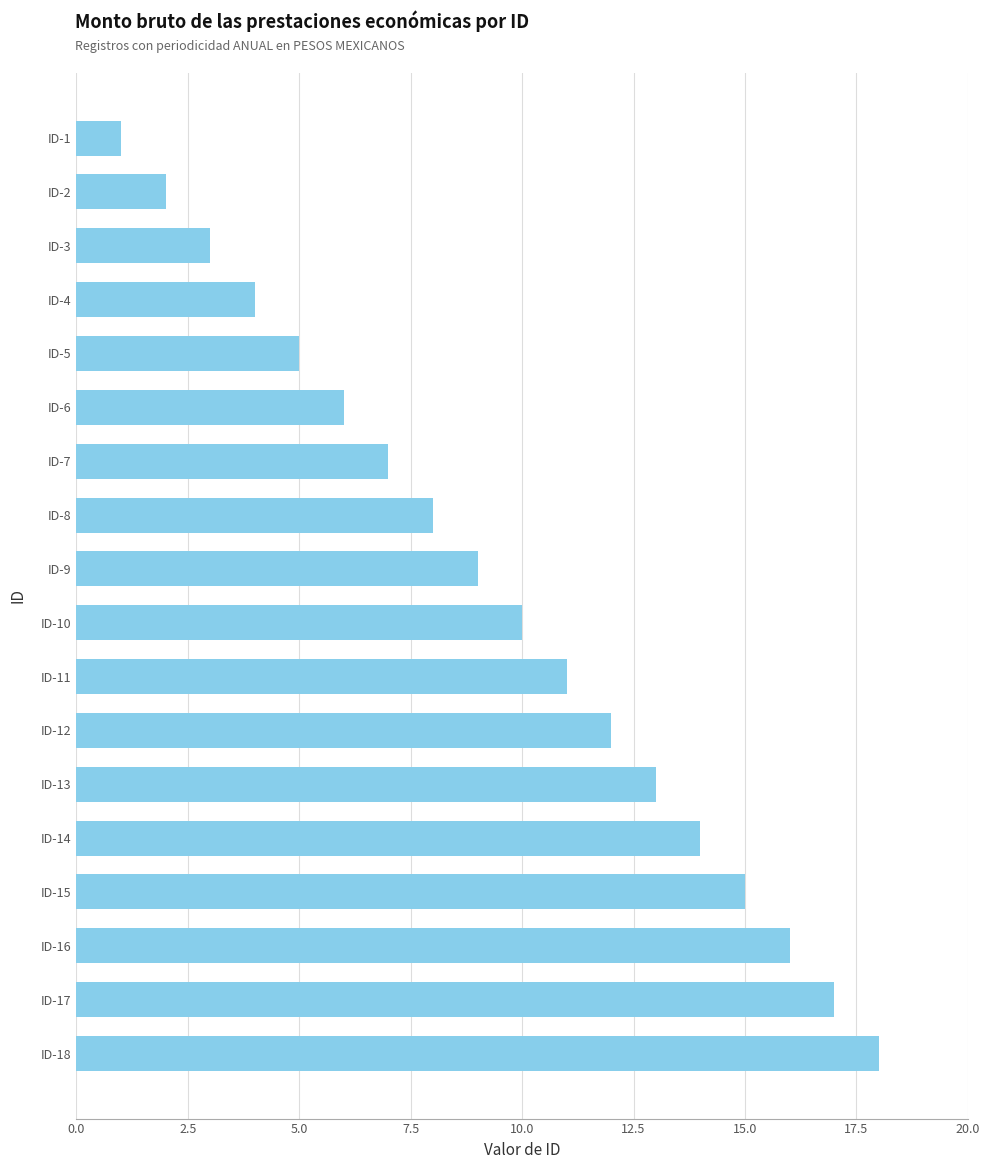

List the labels in order of value, smallest first.

ID-1, ID-2, ID-3, ID-4, ID-5, ID-6, ID-7, ID-8, ID-9, ID-10, ID-11, ID-12, ID-13, ID-14, ID-15, ID-16, ID-17, ID-18